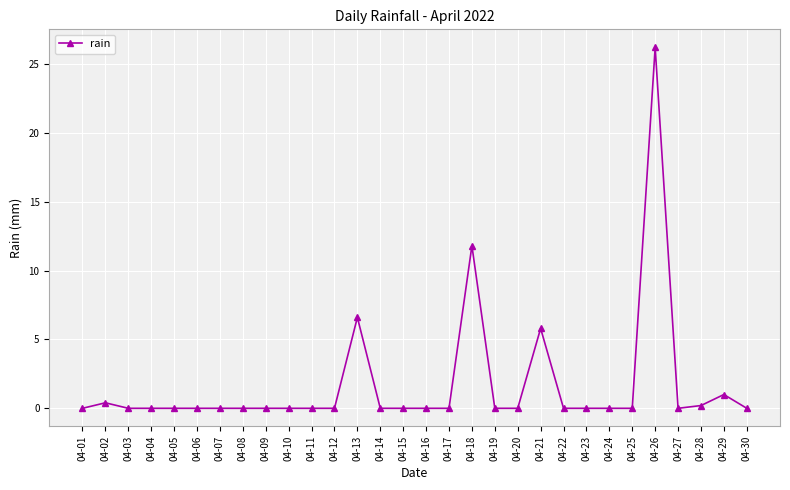

How many distinct data groups are displayed?

1